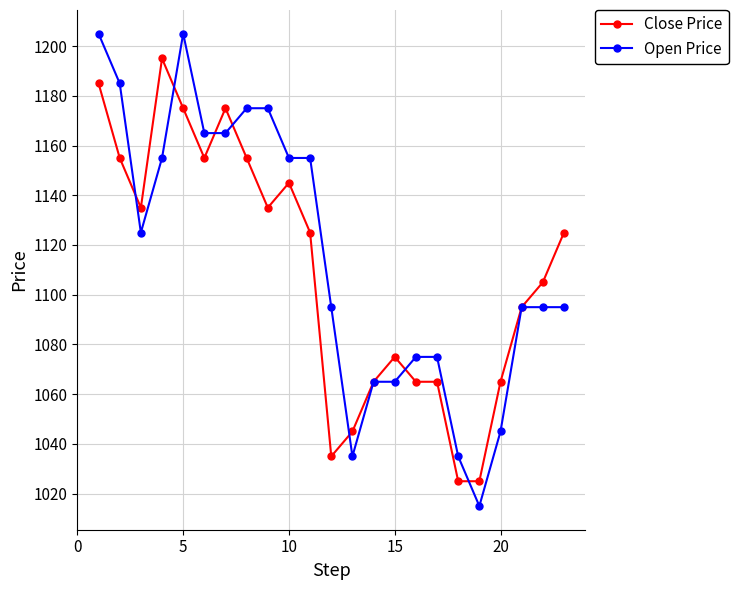

Rank the series by their maximum value, from highest to lowest.

Open Price, Close Price